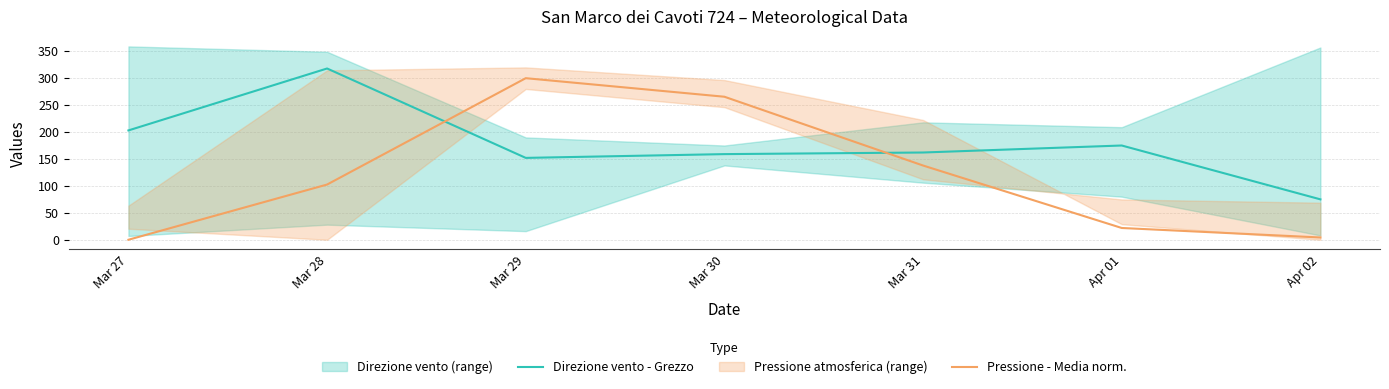

What is the label of the 3rd point from the left?

Mar 29